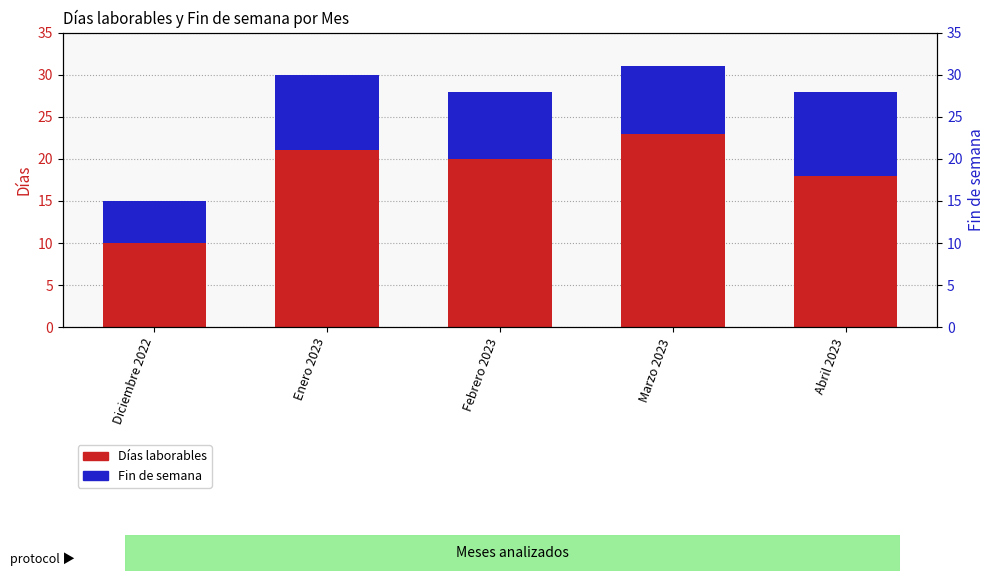

Reading left to right, list all the values displayed in this chart.

Días laborables: 10	21	20	23	18
Fin de semana: 5	9	8	8	10